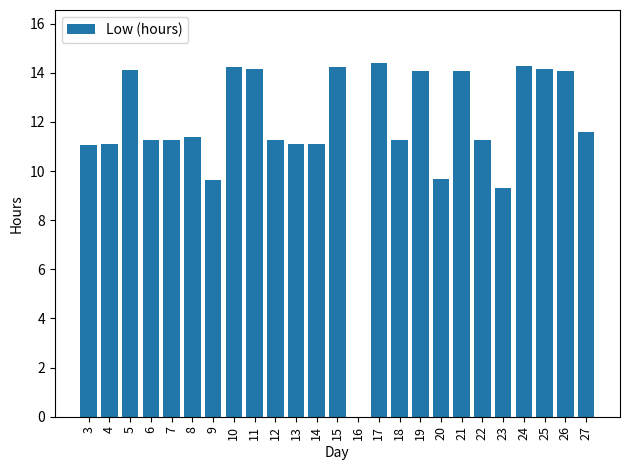

What is the sum of the values at 23 and 15?

23.6